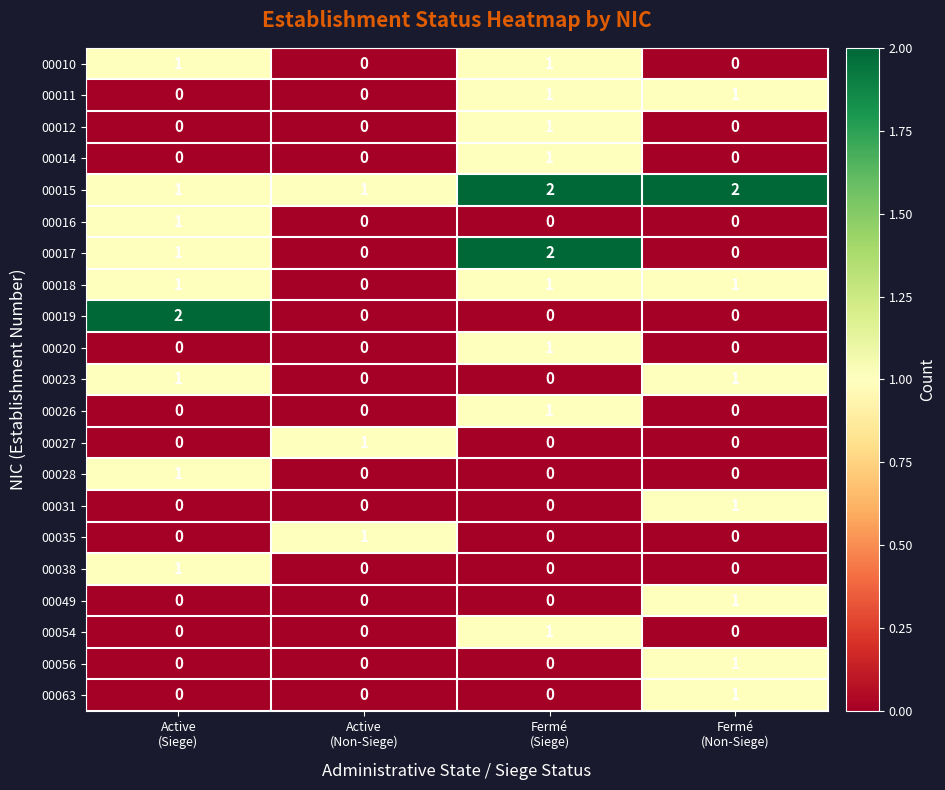

How many 00010 values are between 0 and 1?

4